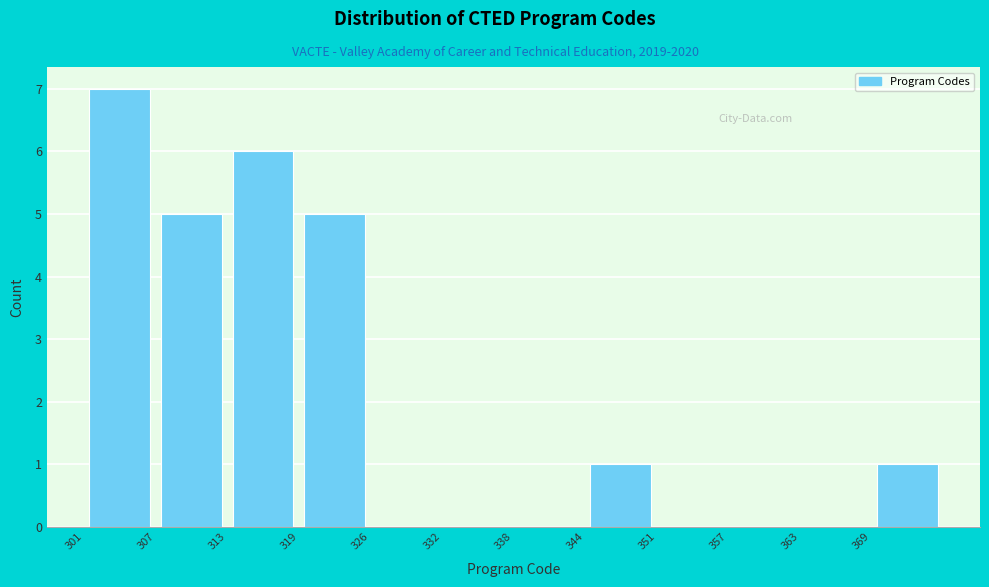

Reading left to right, transcribe this chart: for each bar, give the range it covers on the x-axis and its height. Neither the bar edges nor the heights are printed on the chart, so give them approximately, as read against the axes.

301 to 307: 7
307 to 314: 5
314 to 320: 6
320 to 326: 5
326 to 332: 0
332 to 339: 0
339 to 345: 0
345 to 351: 1
351 to 357: 0
357 to 364: 0
364 to 370: 0
370 to 376: 1